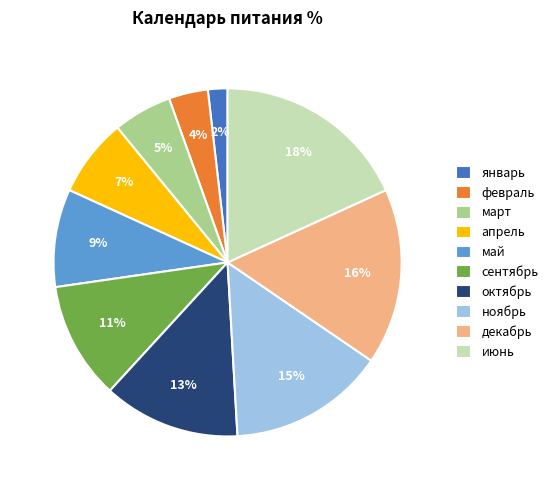

Does any single category account for the majority?

No